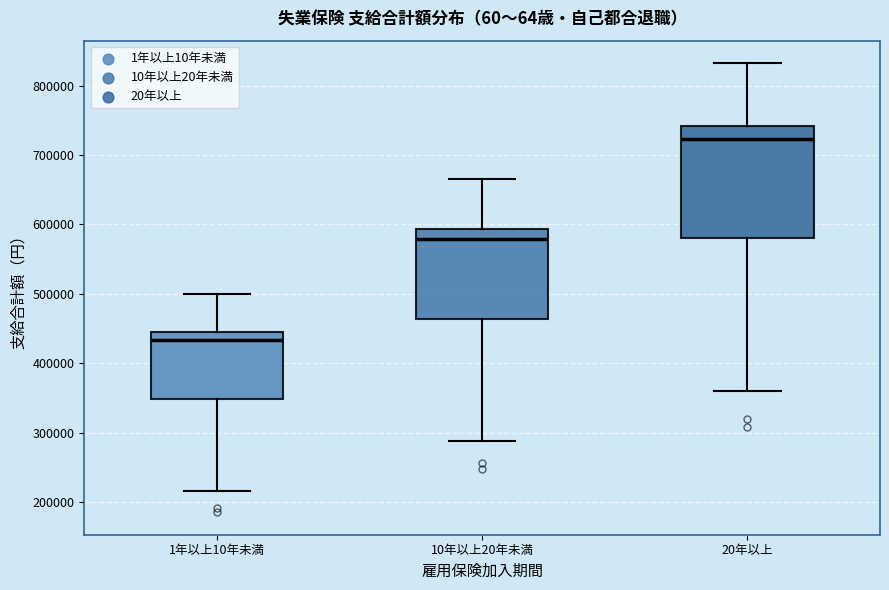

Reading left to right, read every box against the y-axis: the position of its median line, the range the box covers, and the ends of its whiskers. The values are not printed on the chart, so give them approximately, as read against the axis.

1年以上10年未満: median 430000, box 350000 to 450000, whiskers 220000 to 500000
10年以上20年未満: median 580000, box 460000 to 590000, whiskers 290000 to 670000
20年以上: median 720000, box 580000 to 740000, whiskers 360000 to 830000